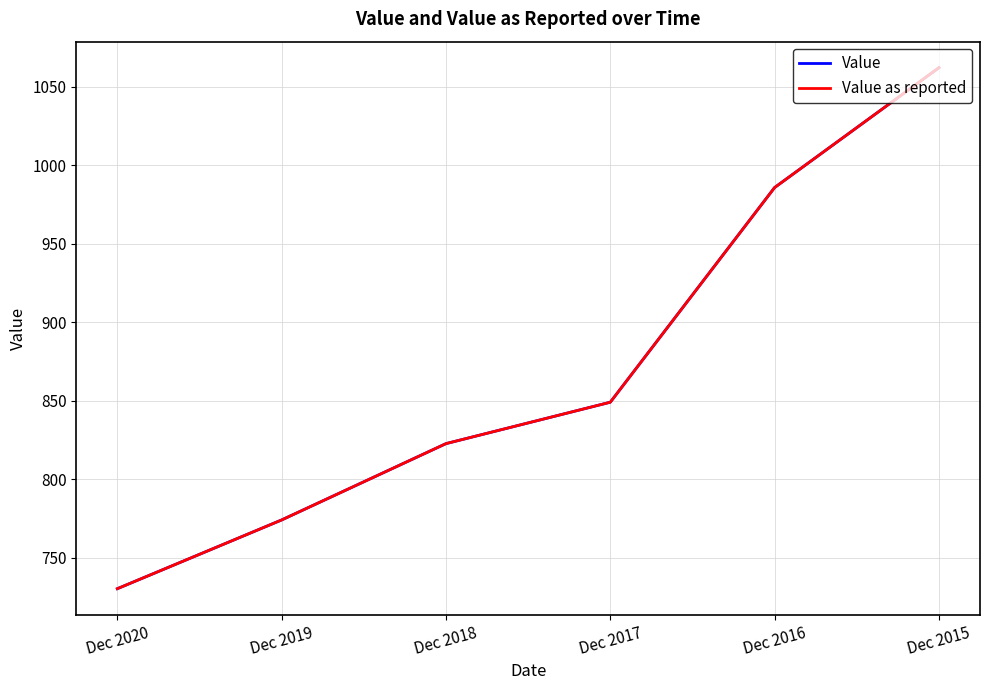

Does the chart have visible grid lines?

Yes